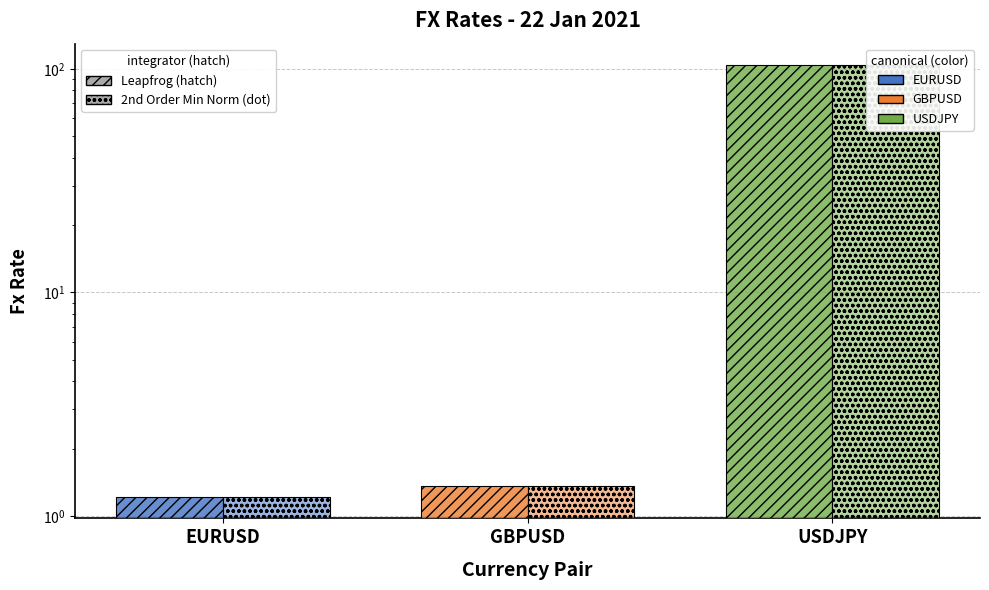

How many categories are shown in the chart?

3